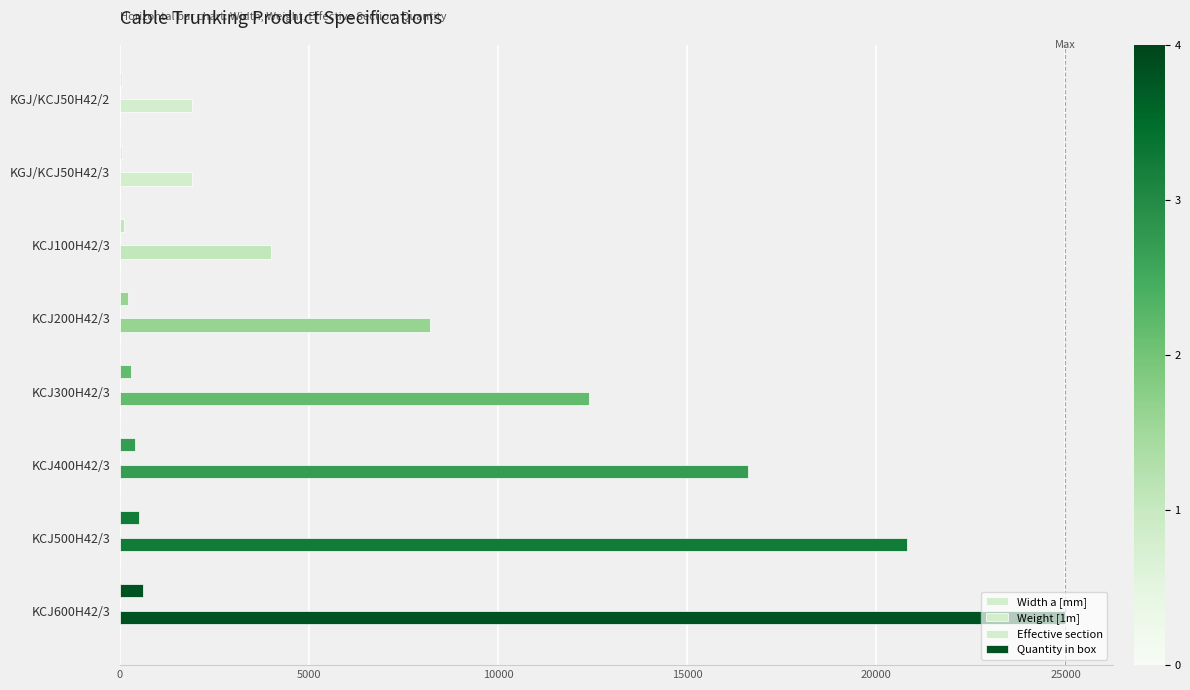

What is the greatest value displayed?

25000.0